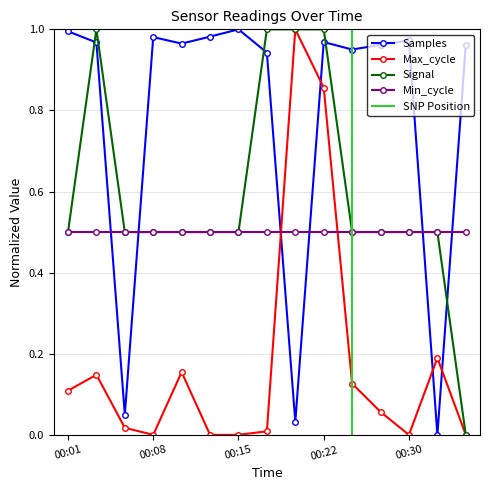

What is the highest value of the Signal series?

1.0